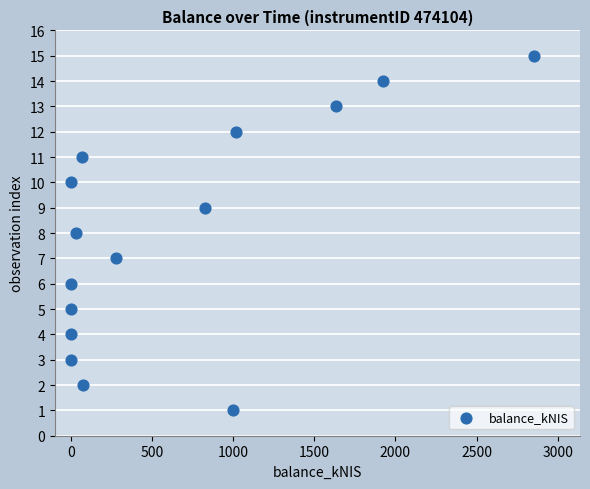

What is the range of Y values (max minus min)?

14